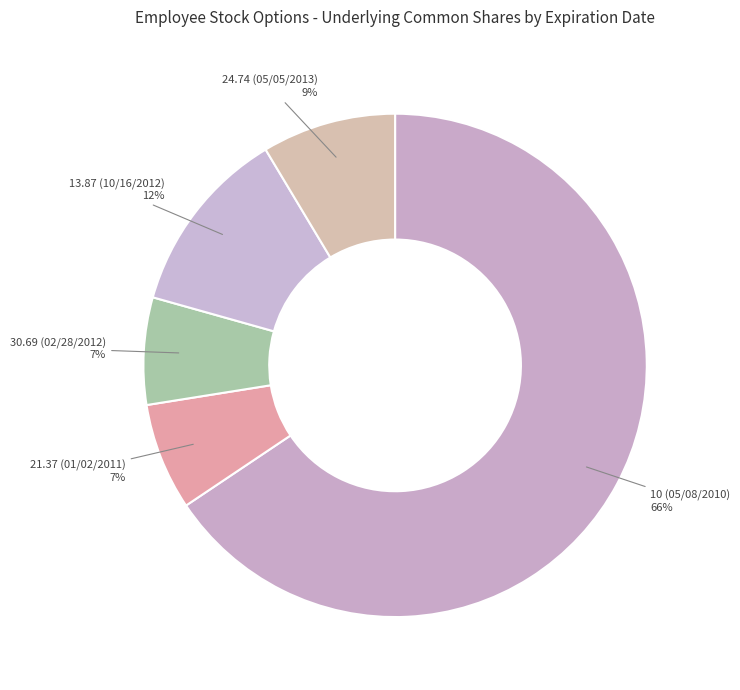

To the nearest percent, what portion does 30.69 (02/28/2012) represent?

7%